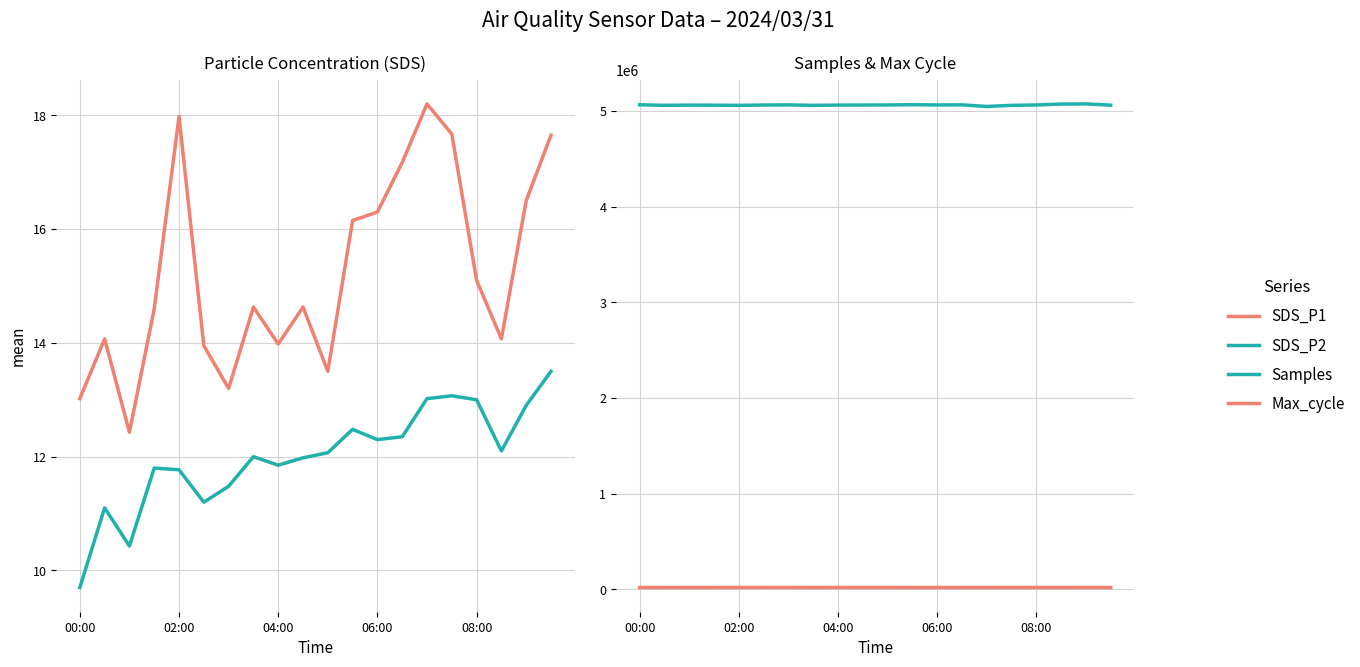

What is the average value of the Max_cycle series?

20168.5